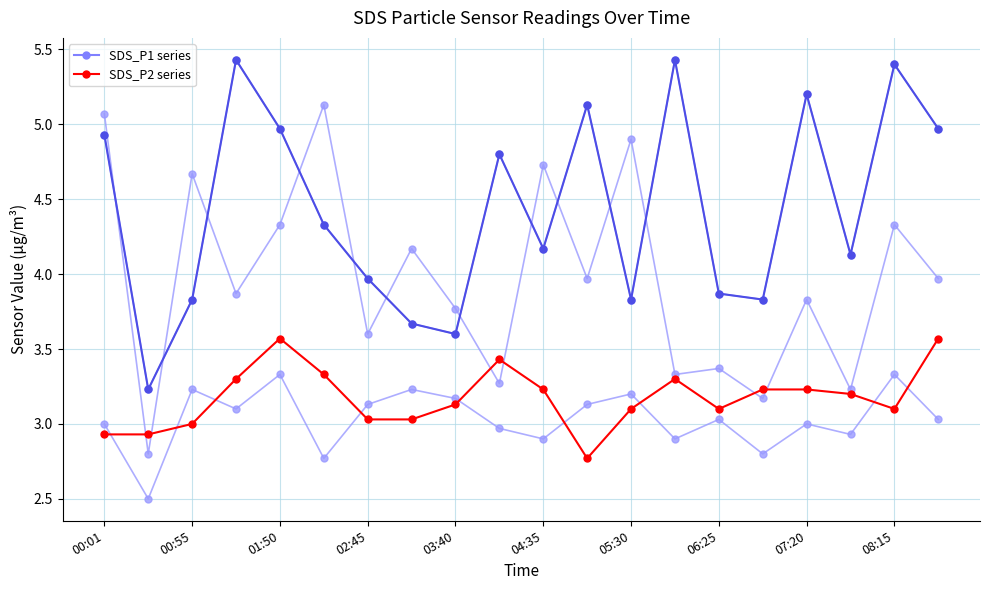

Is this an area chart (filled region under the line)?

No